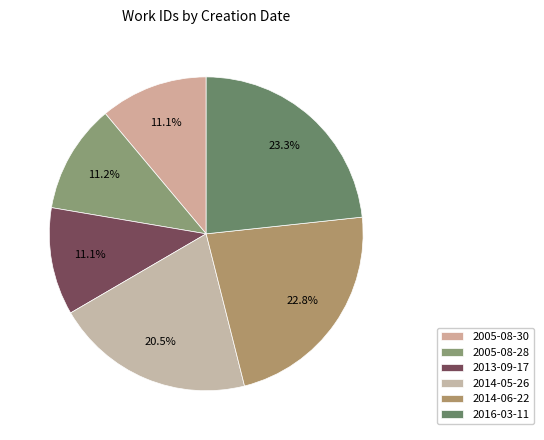

Which slice is the largest?

2016-03-11